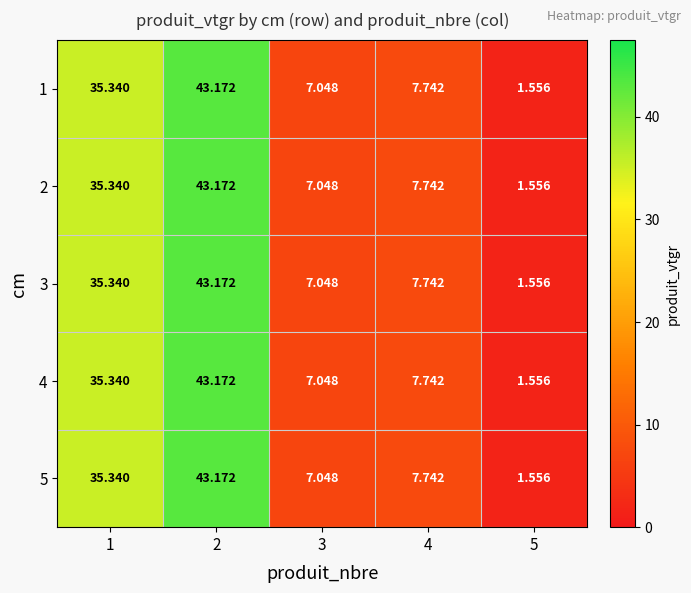

Is the value of 2 at 5 greater than the value of 1 at 1?

No